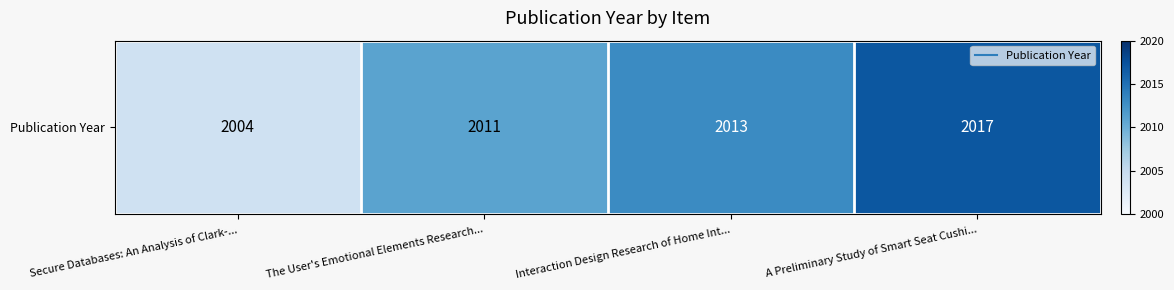

How many data points does each series have?

4